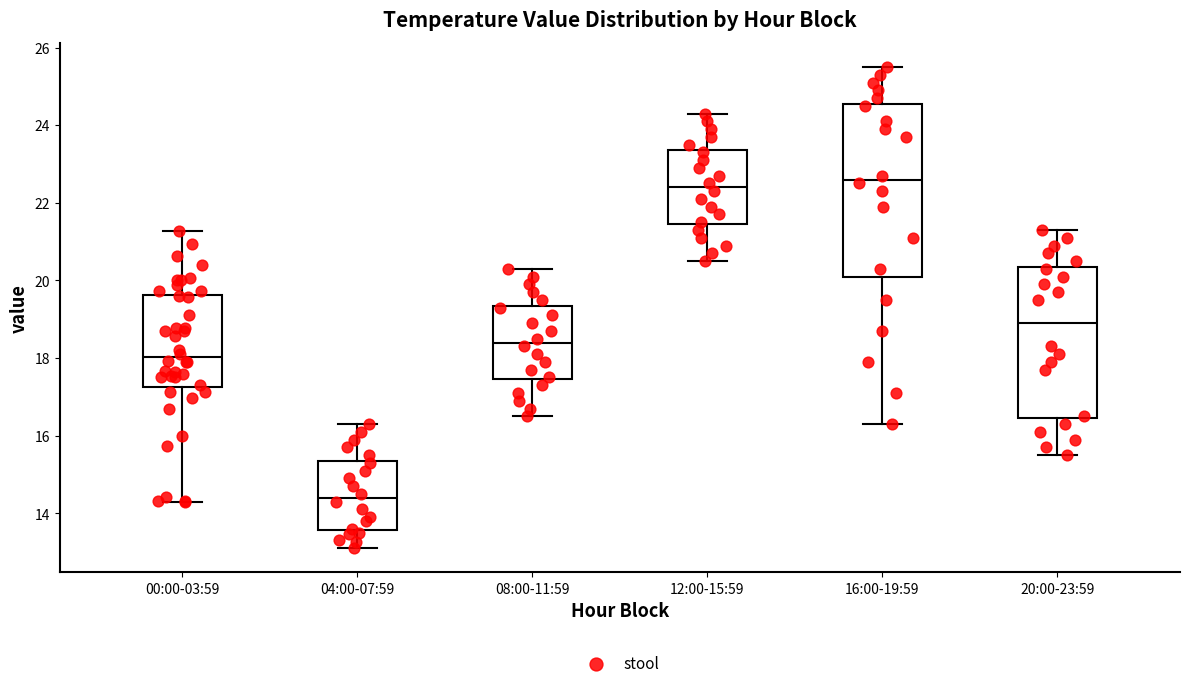

Reading left to right, transcribe this box plot: for each box, give where its median line is, the range the box spans, and where its two whiskers end, as read against the y-axis. The values are not printed on the chart, so give them approximately, as read against the axis.

00:00-03:59: median 18.0, box 17.2 to 19.6, whiskers 14.4 to 21.2
04:00-07:59: median 14.4, box 13.6 to 15.4, whiskers 13.2 to 16.4
08:00-11:59: median 18.4, box 17.4 to 19.4, whiskers 16.6 to 20.4
12:00-15:59: median 22.4, box 21.4 to 23.4, whiskers 20.6 to 24.4
16:00-19:59: median 22.6, box 20.2 to 24.6, whiskers 16.4 to 25.6
20:00-23:59: median 19.0, box 16.4 to 20.4, whiskers 15.6 to 21.4